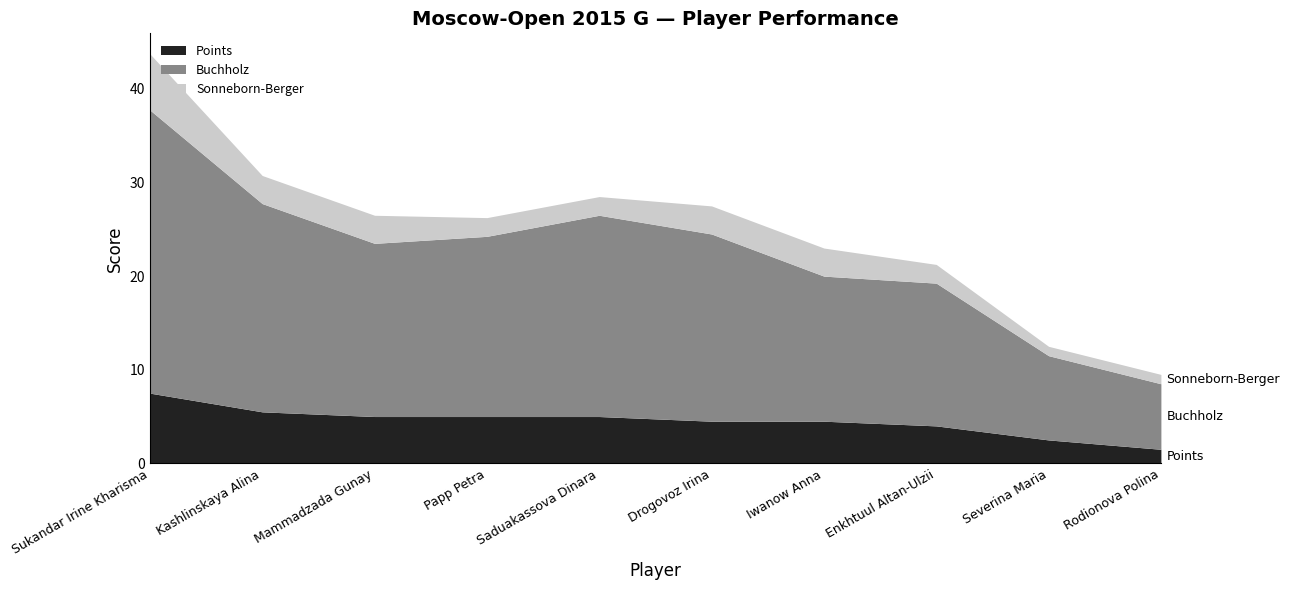

What is the label of the 7th point from the right?

Papp Petra